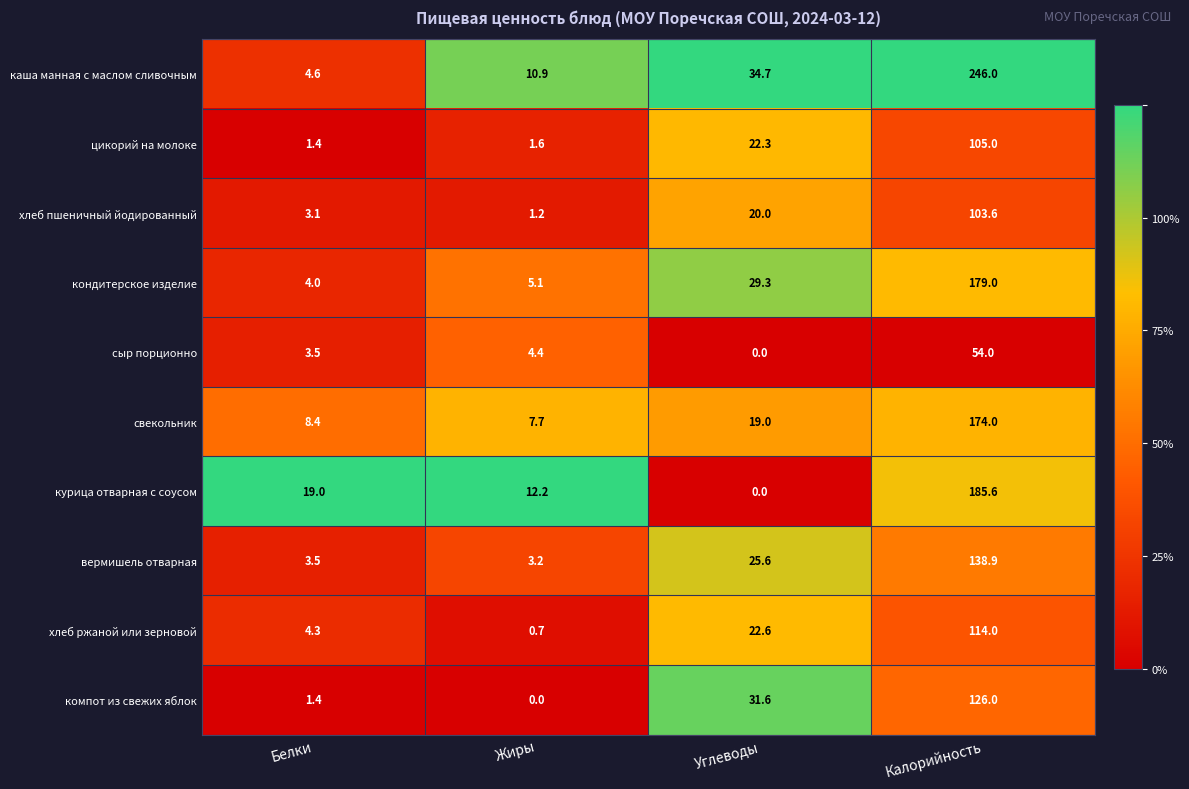

What is the difference between the maximum and minimum values in the компот из свежих яблок series?

126.0